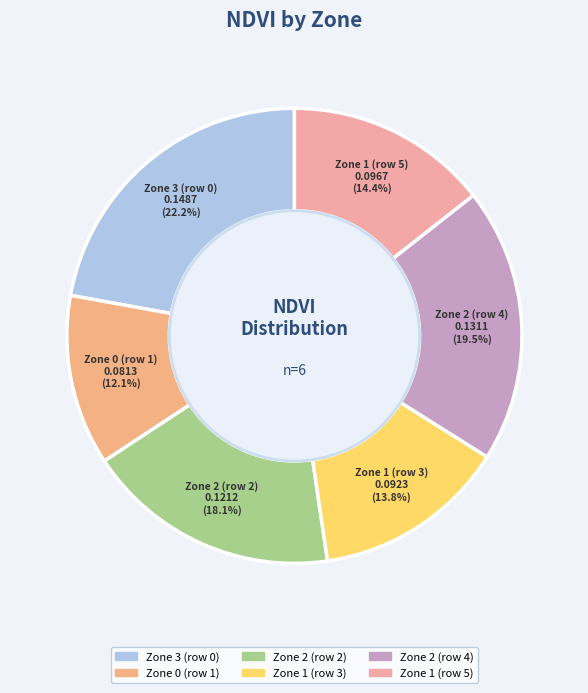

To the nearest percent, what is the difference between the Zone 1 (row 3) and Zone 3 (row 0) slice percentages?

8%